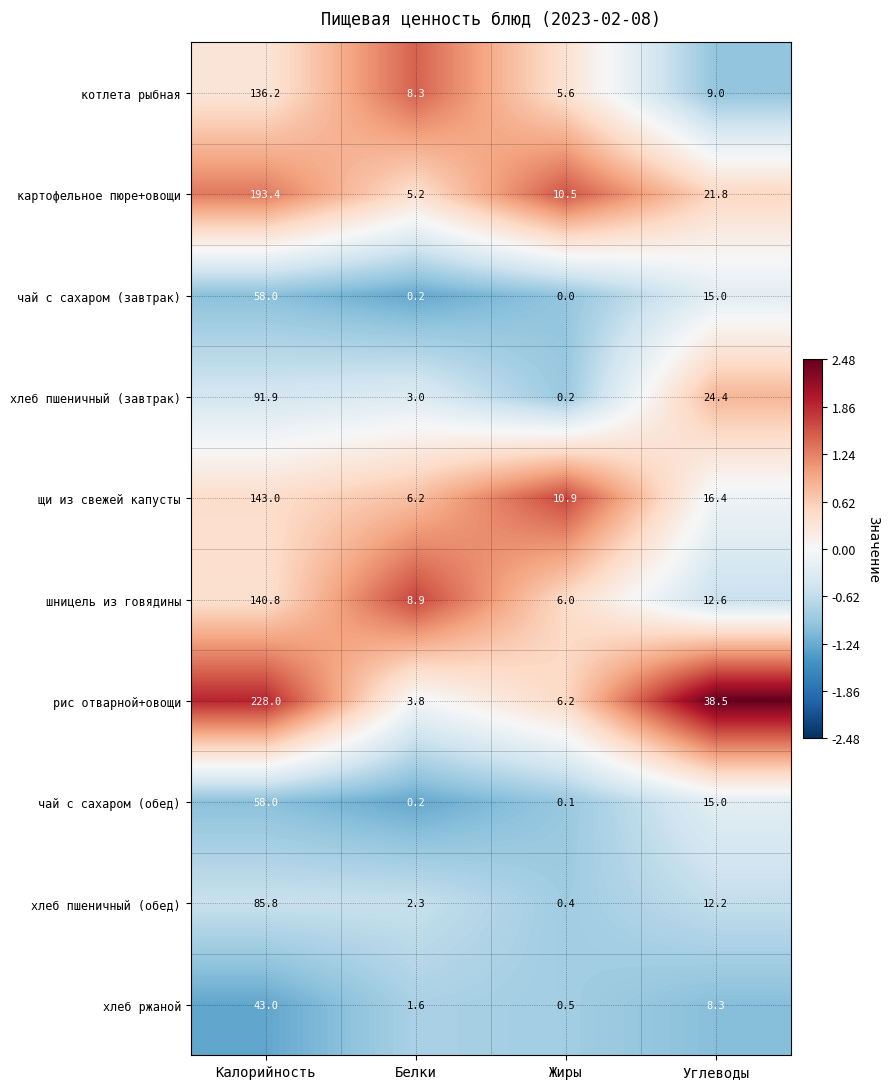

Read the котлета рыбная value at Жиры.

5.6